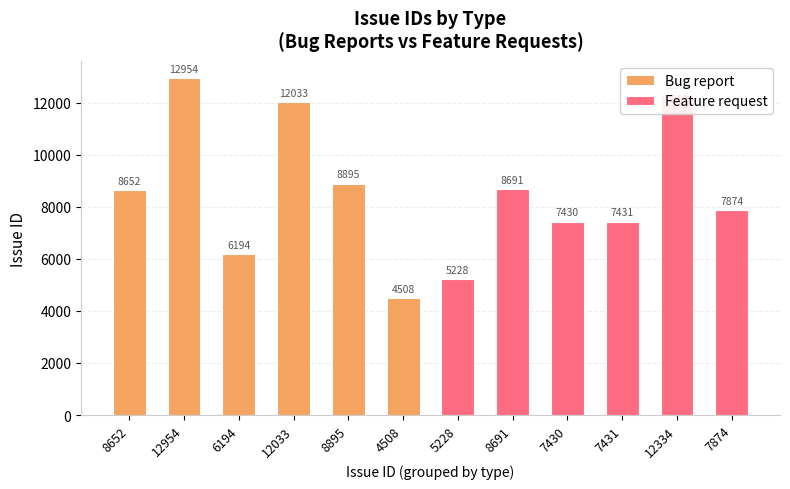

Which series has the largest range (max minus min)?

Bug report